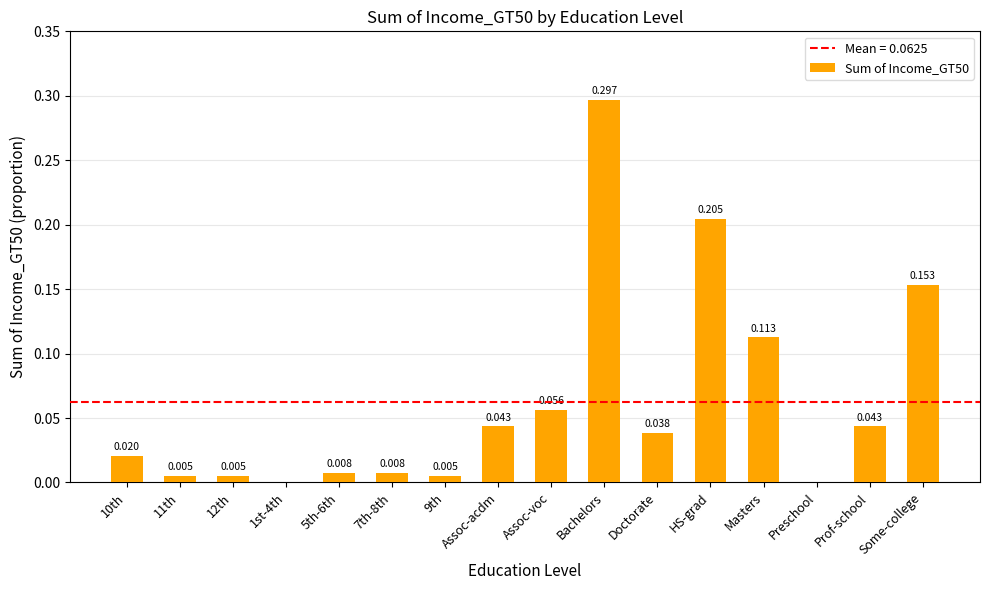

Which category has the highest value across all series?

Bachelors